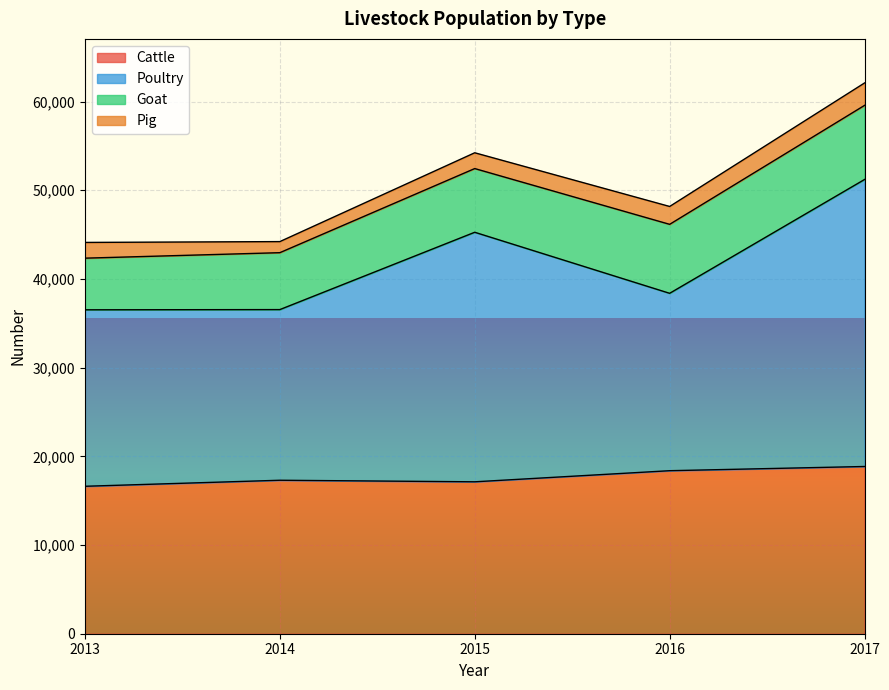

Which series has the largest total across all categories?

Poultry